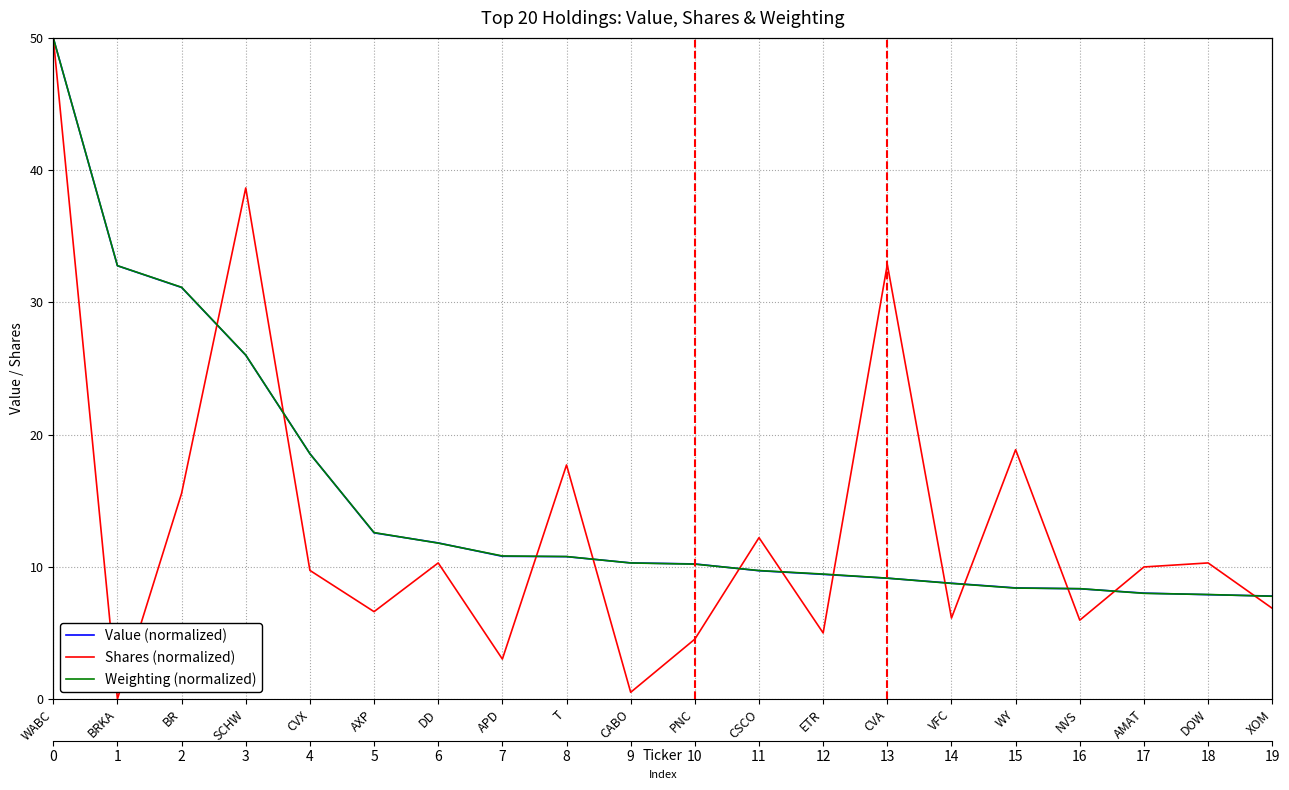

Which series has the widest spread of values?

Shares (normalized)